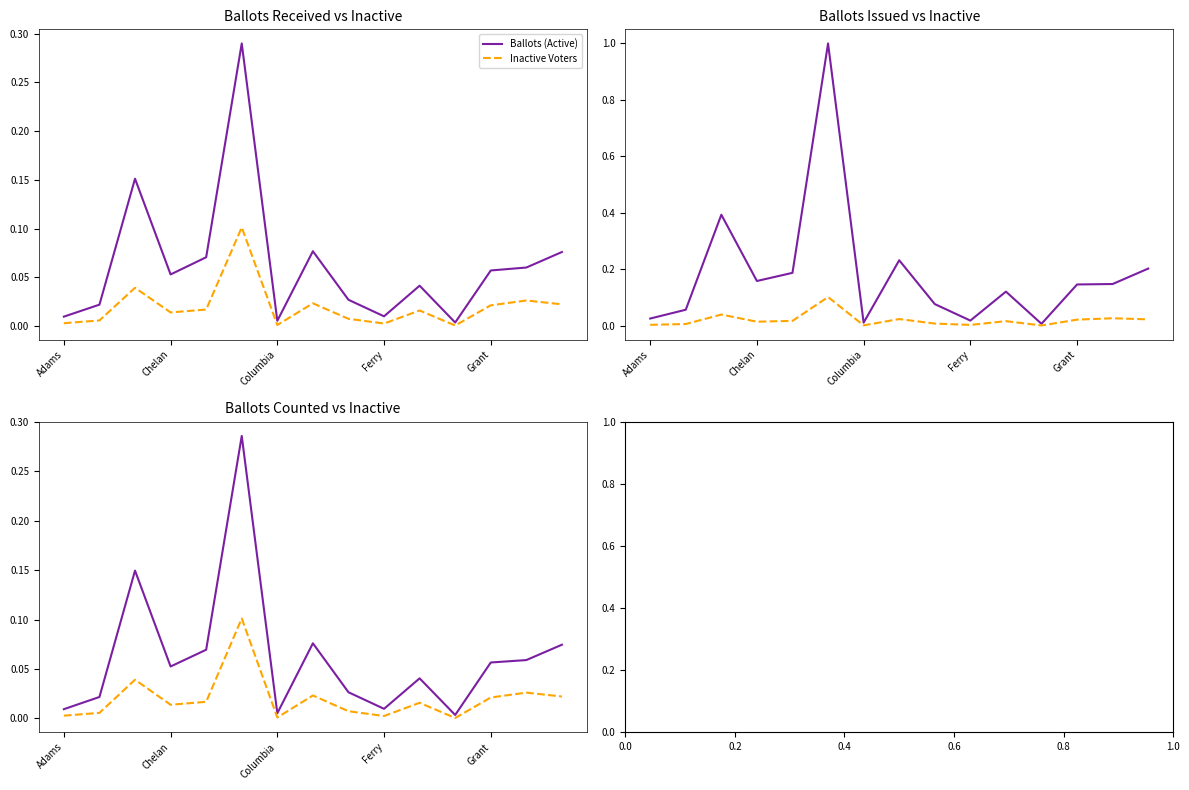

How many data points does each series have?

15